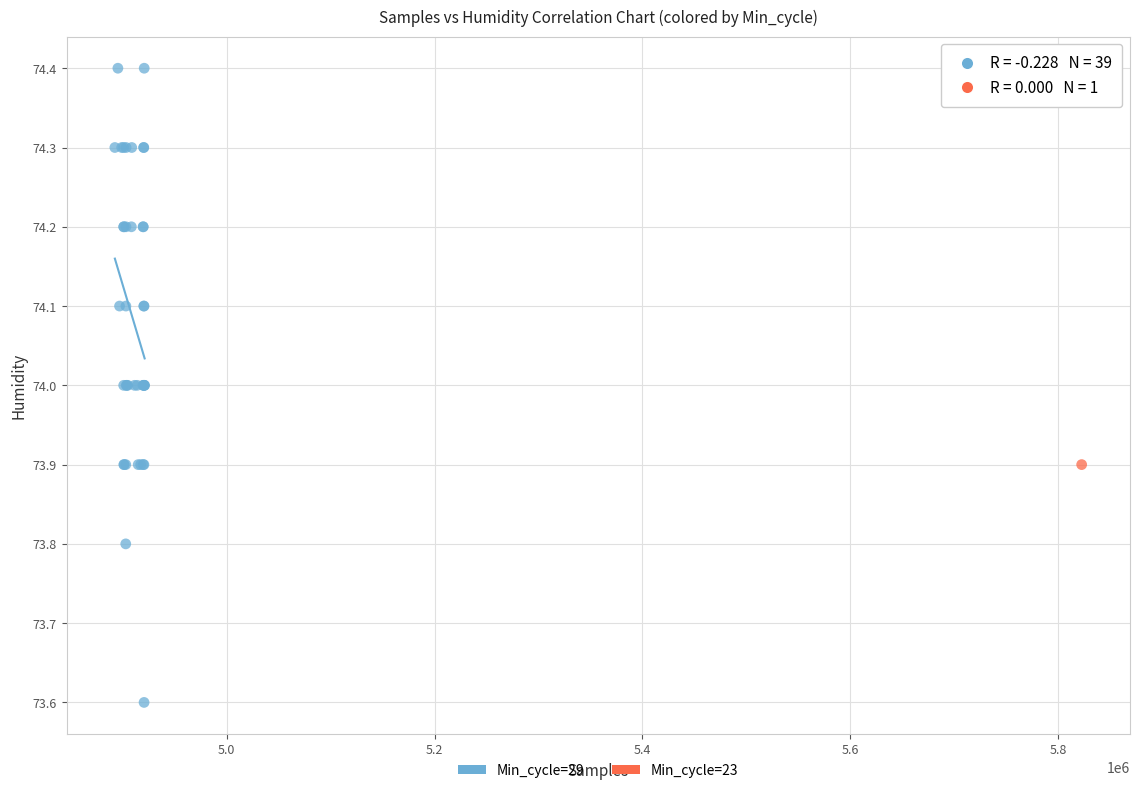

What are all the series names shown in the legend?

Min_cycle=29, Min_cycle=23